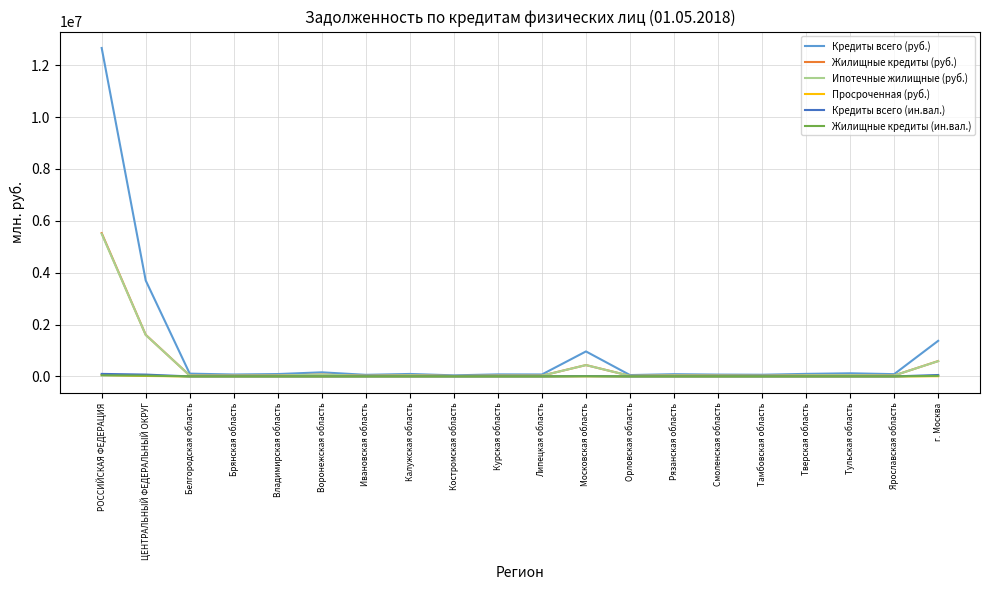

What value does the Просроченная (руб.) series have at Ярославская область, to the nearest 50?

350